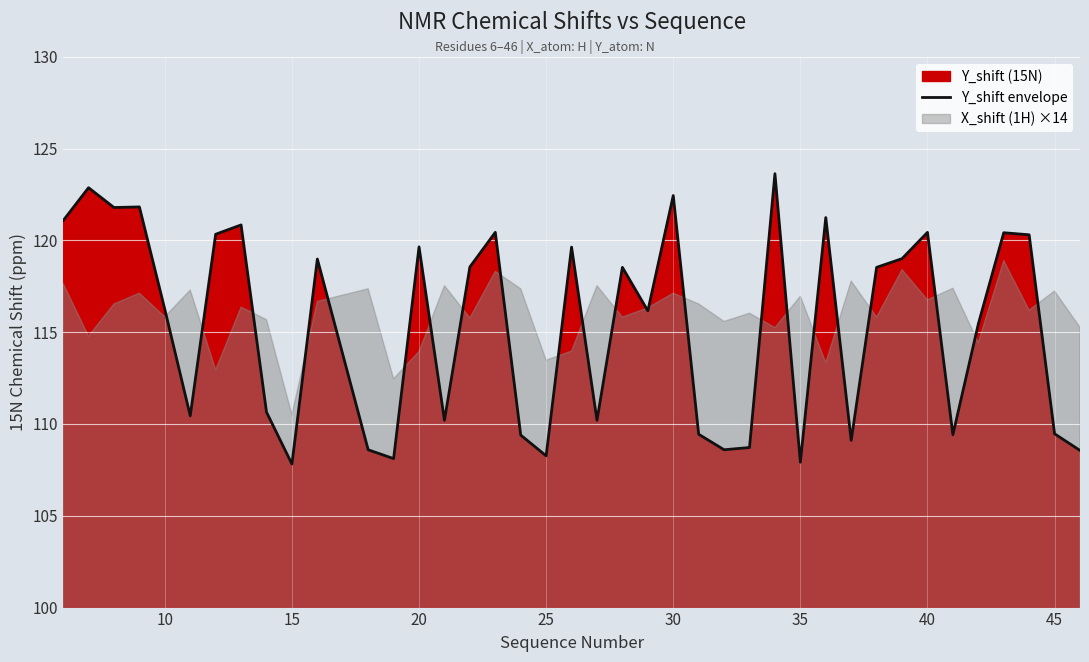

The Y_shift envelope series shows 122.4 at 30. True or false?

True